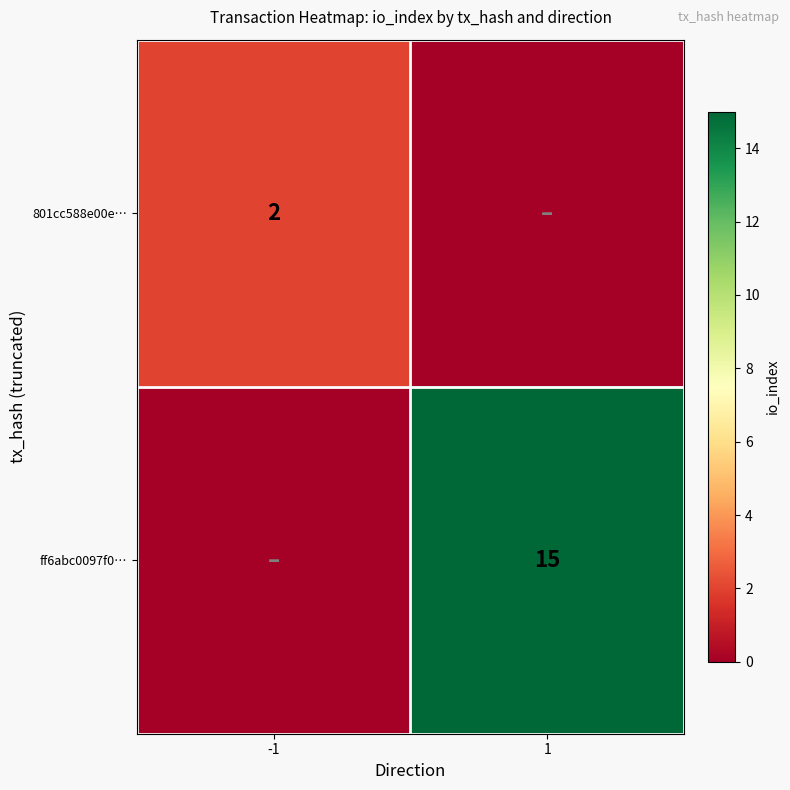

What is the maximum value shown in the chart?

15